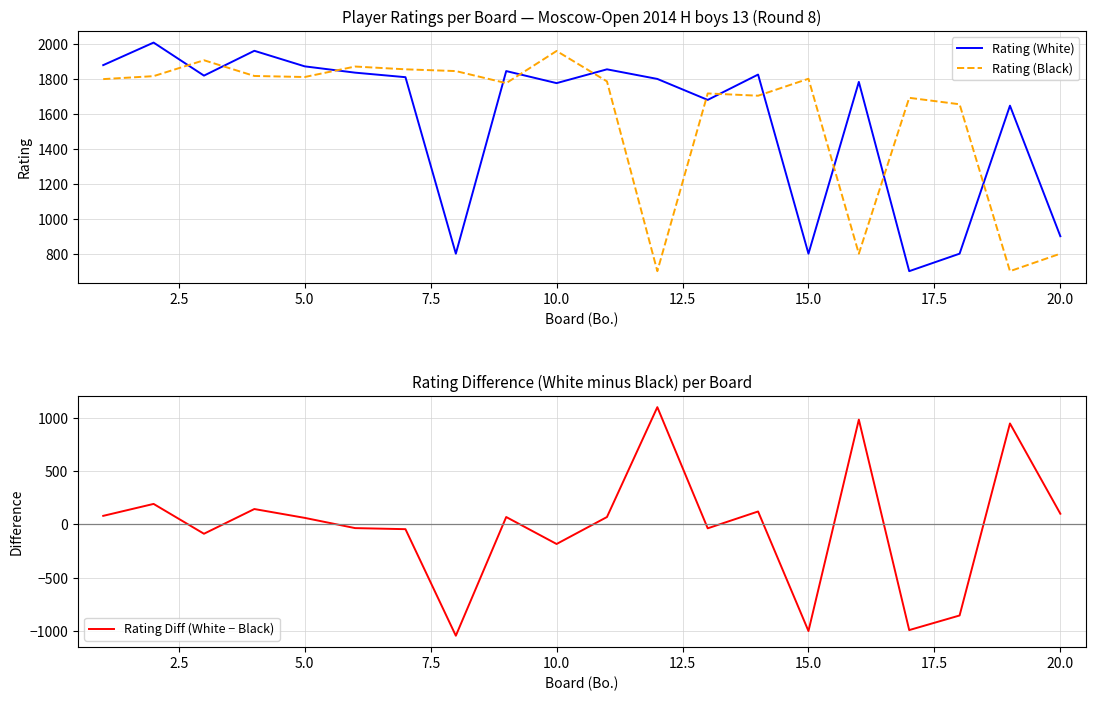

What is the maximum value for Rating (Black)?

1960